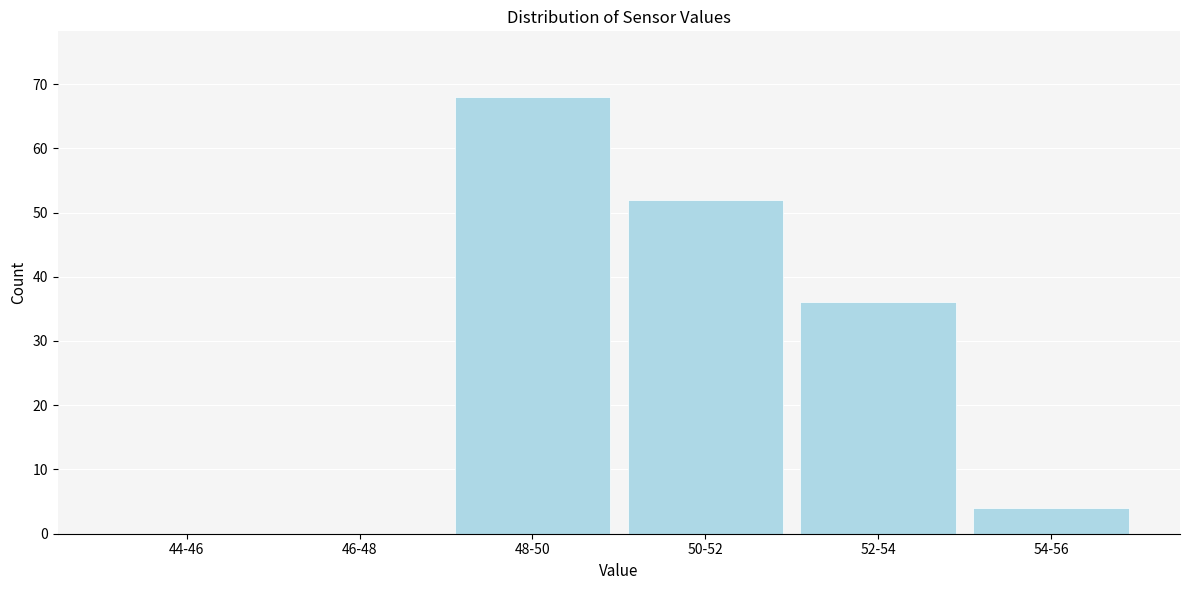

Reading left to right, transcribe all the data shown in this chart.

44-46=0	46-48=0	48-50=68	50-52=52	52-54=36	54-56=4